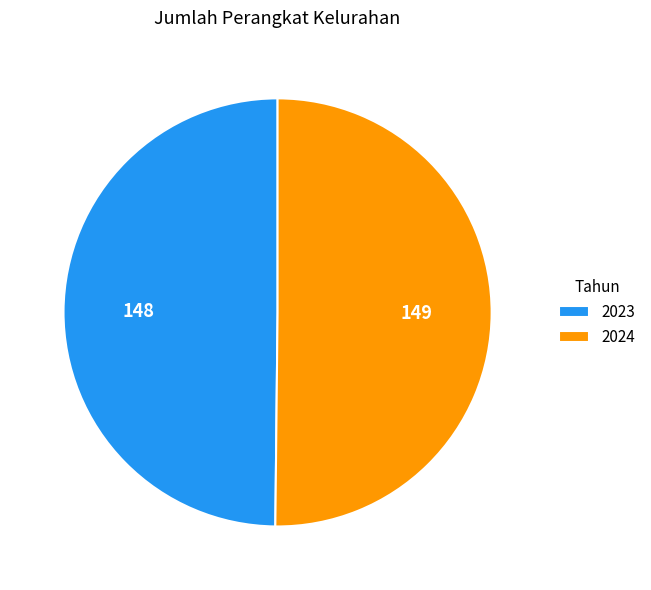

Approximately how many times larger is the value at 2023 compared to 2024?

1.0